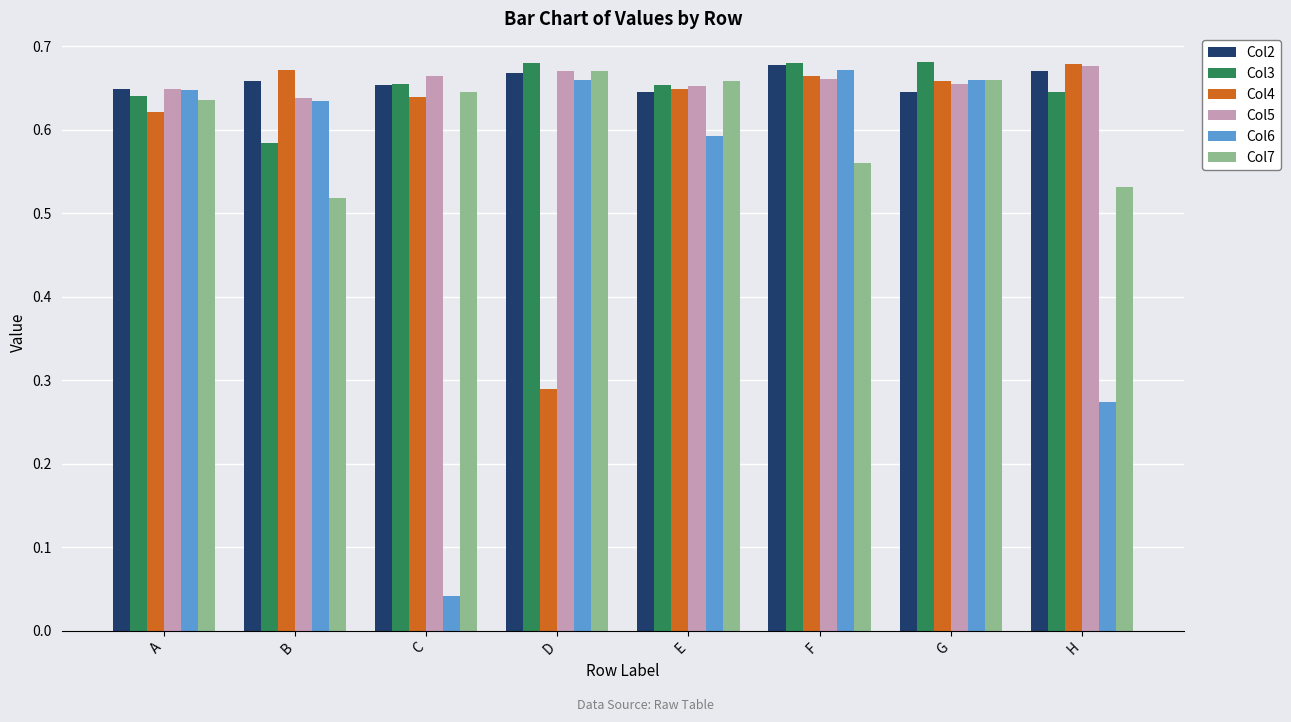

Is the value of Col3 at A greater than the value of Col7 at G?

No